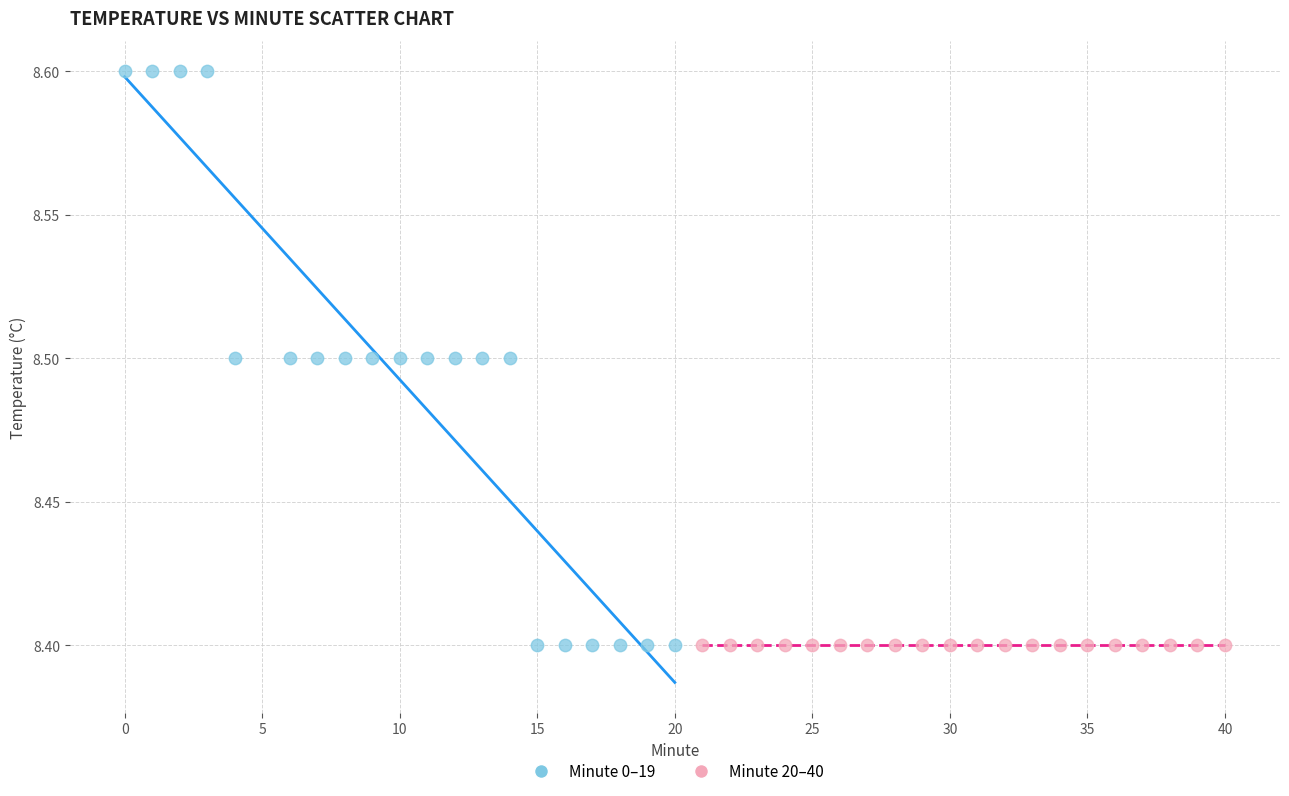

Which series contains the highest Y value?

Minute 0–19